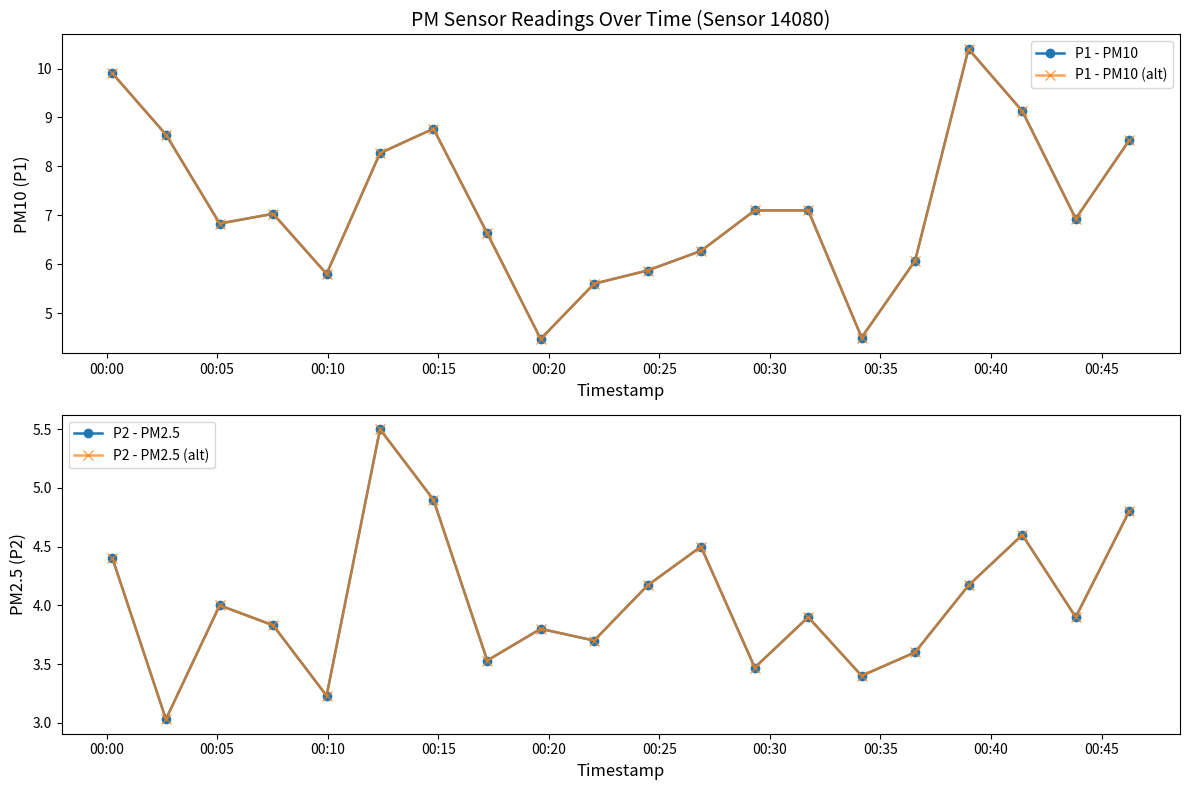

True or false: P2 - PM2.5 and P1 - PM10 cross at least once.

False